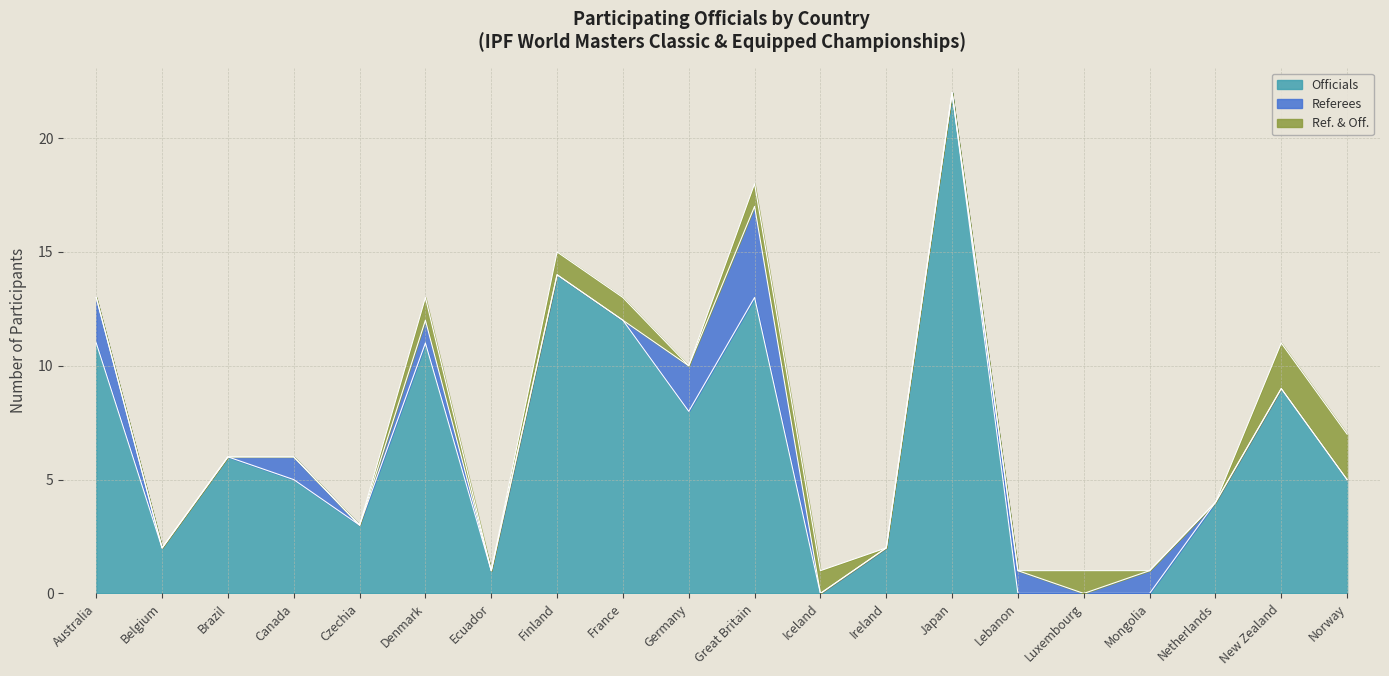

How many lines are shown in the chart?

3